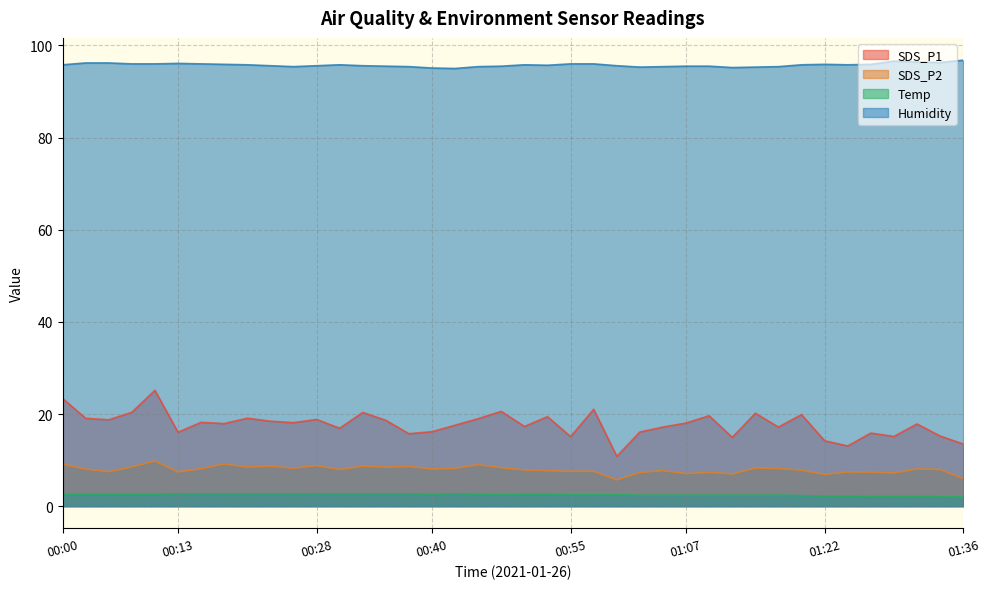

Does the chart display data point markers on the line(s)?

No